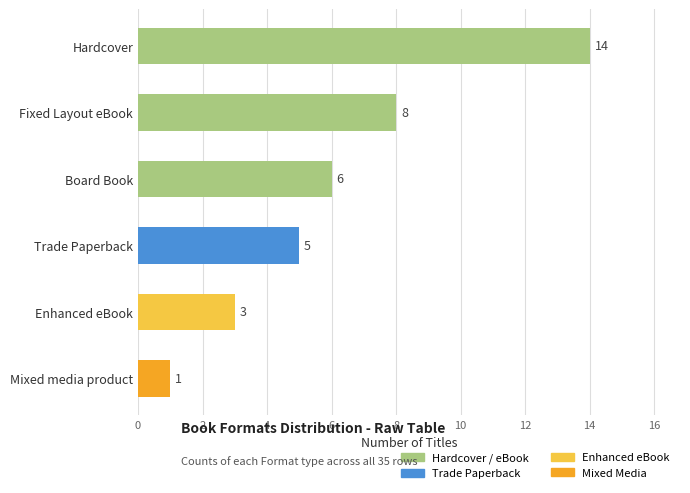

How many bars are there in total?

6